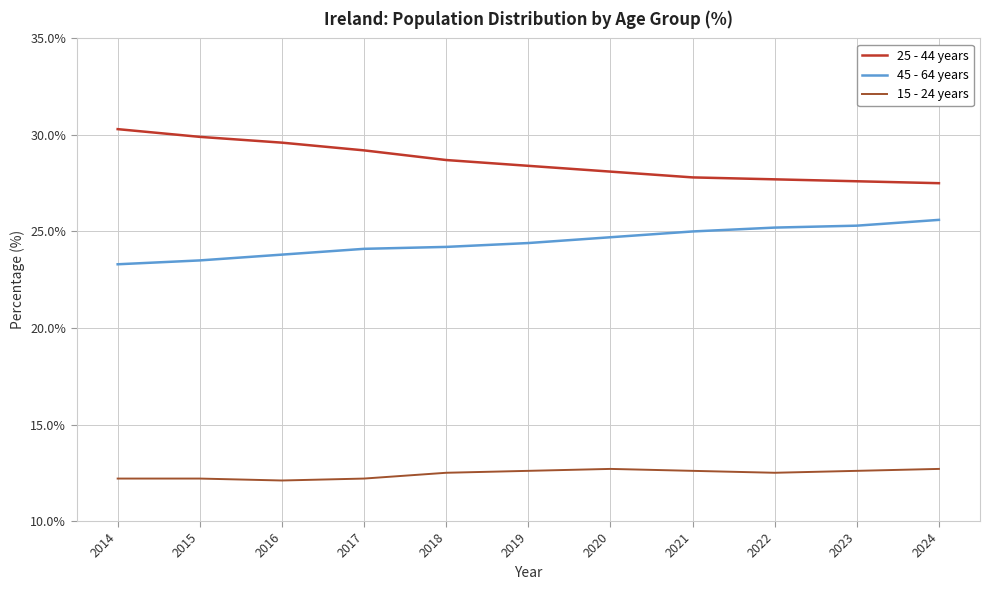

Between 2015 and 2023, which series saw the biggest shift?

25 - 44 years